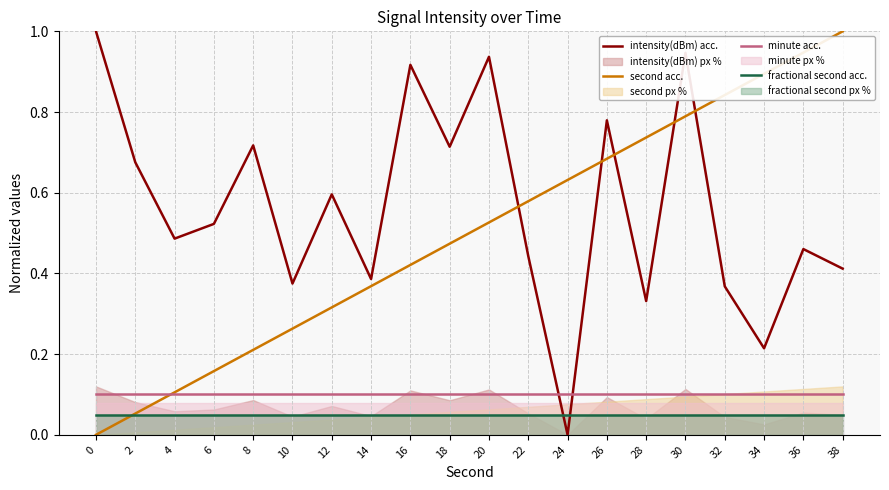

Rank the series by their maximum value, from lowest to highest.

fractional second acc., minute acc., intensity(dBm) acc., second acc.